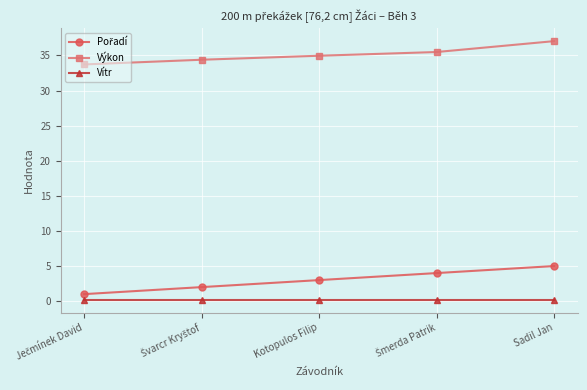

What is the difference between the second highest and minimum values in the Výkon series?

1.8